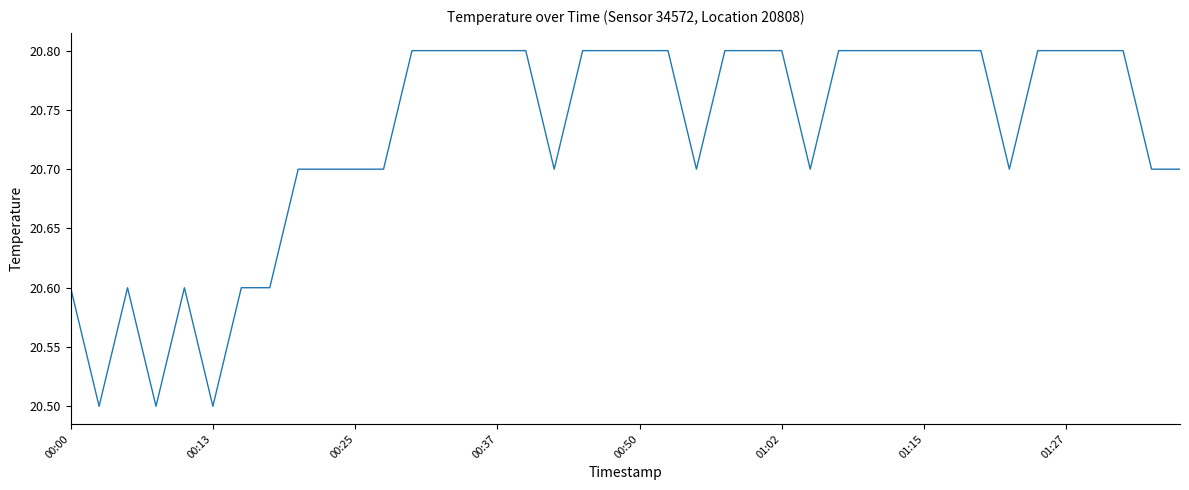

What is the smallest value displayed?

20.5